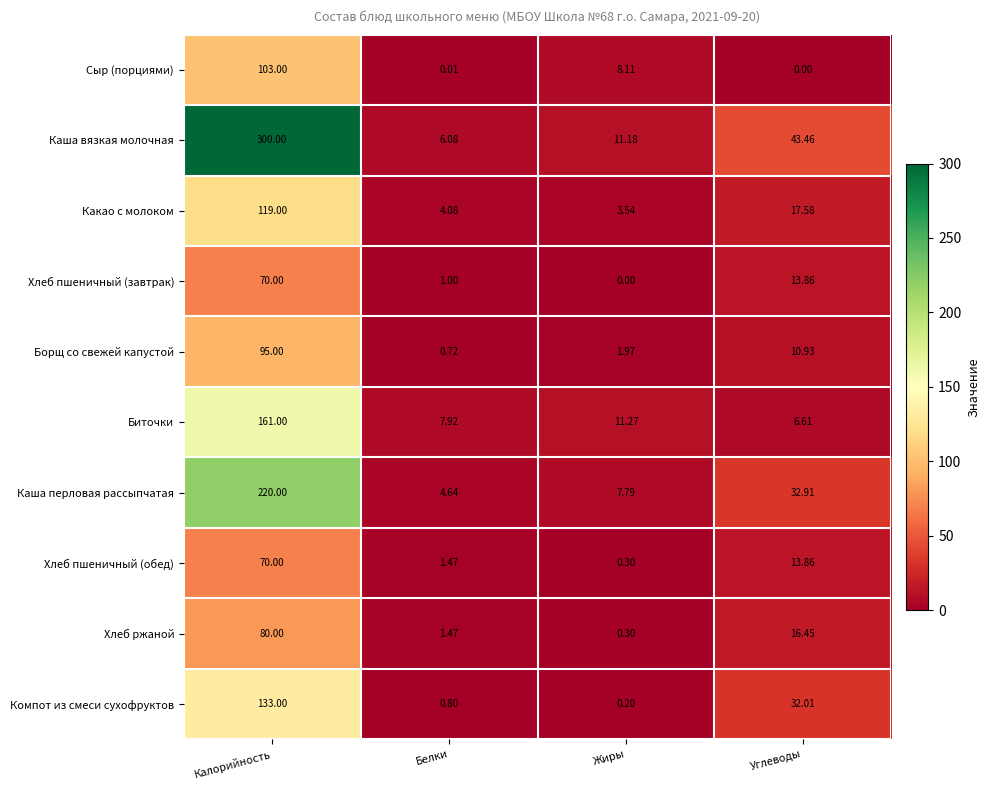

Which category has the highest value across all series?

Калорийность